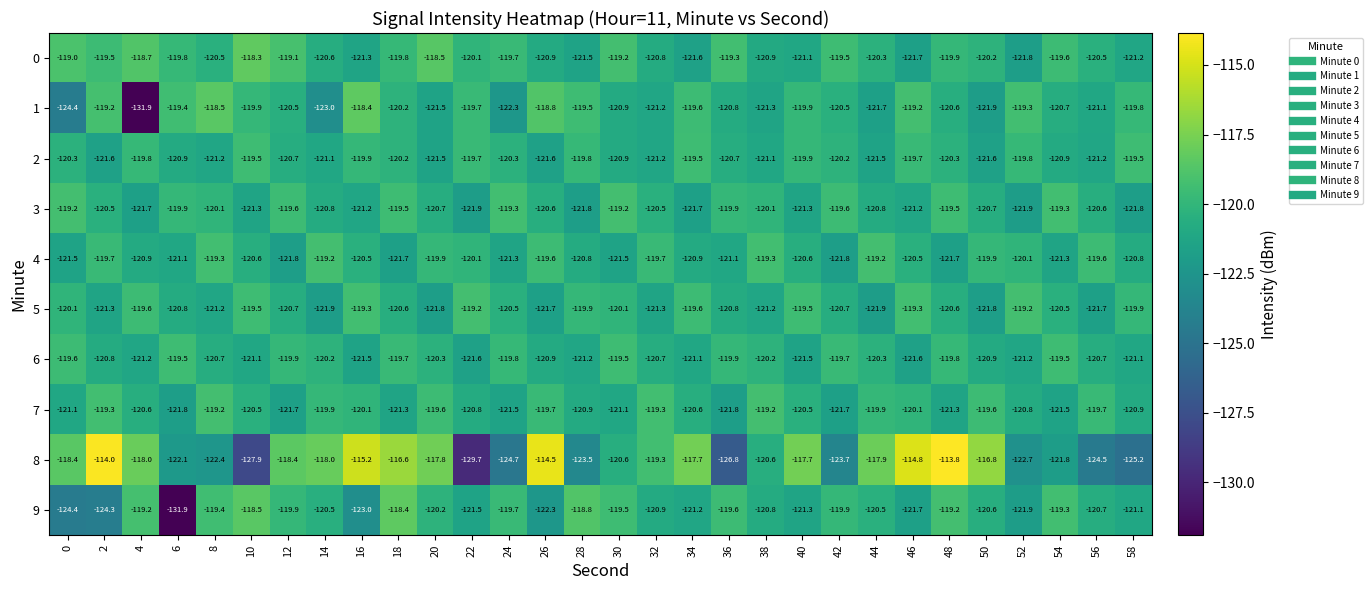

What is the total value across all series at 24?

-1209.1